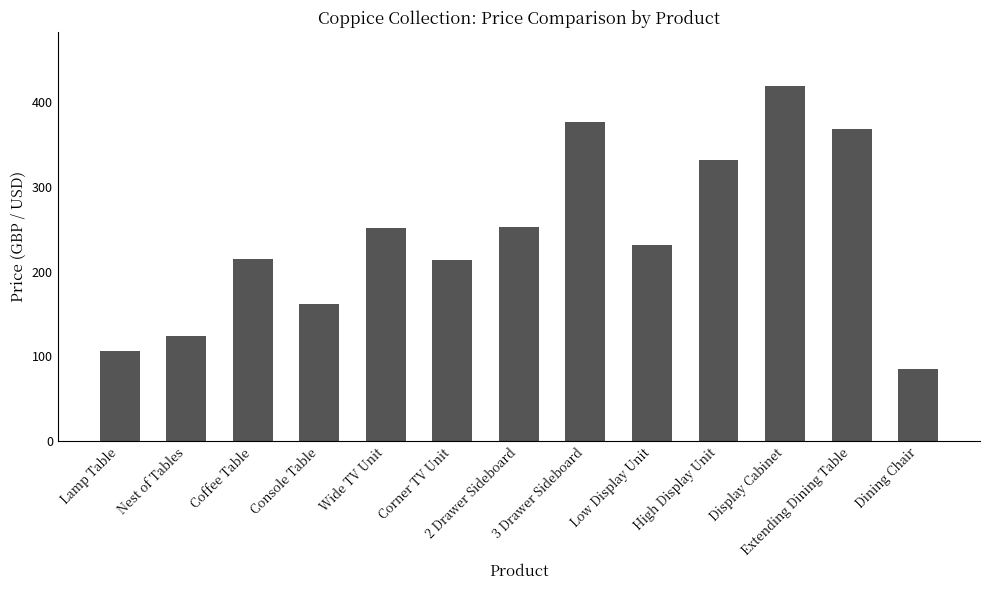

How many values are below 231?

6